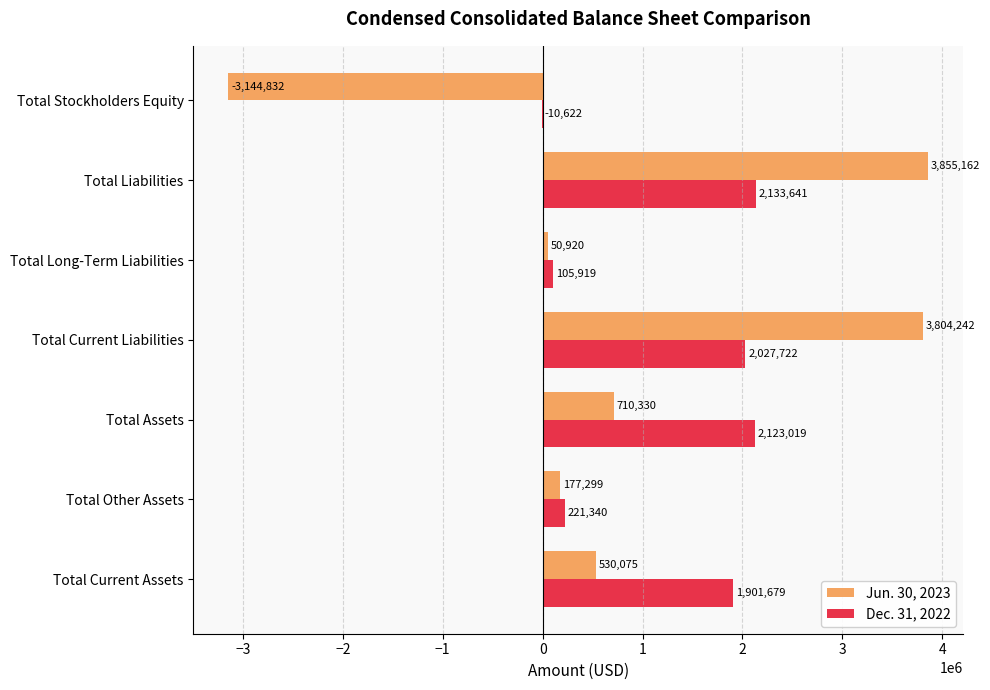

What is the sum of all Jun. 30, 2023 values?

5983196